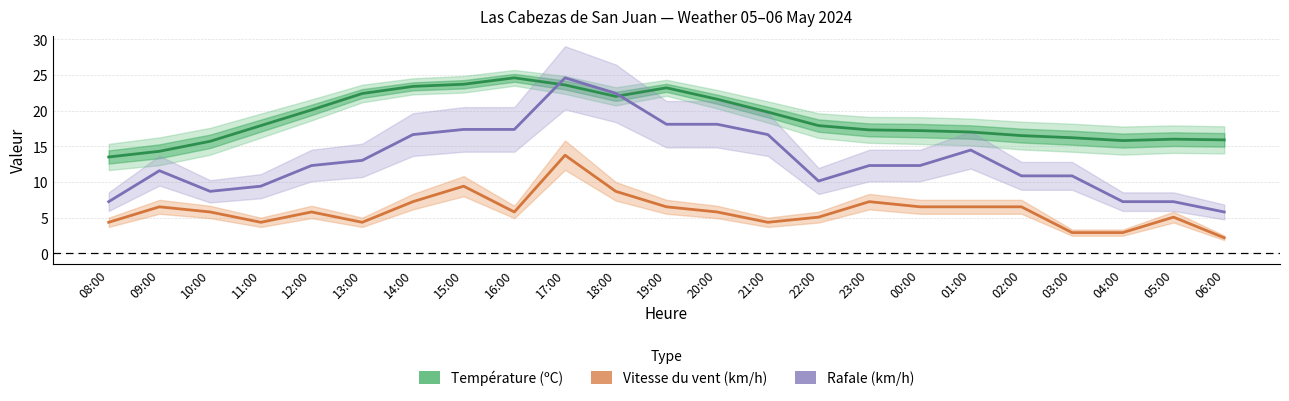

What is the lowest value of the Rafale (km/h) series?

5.8